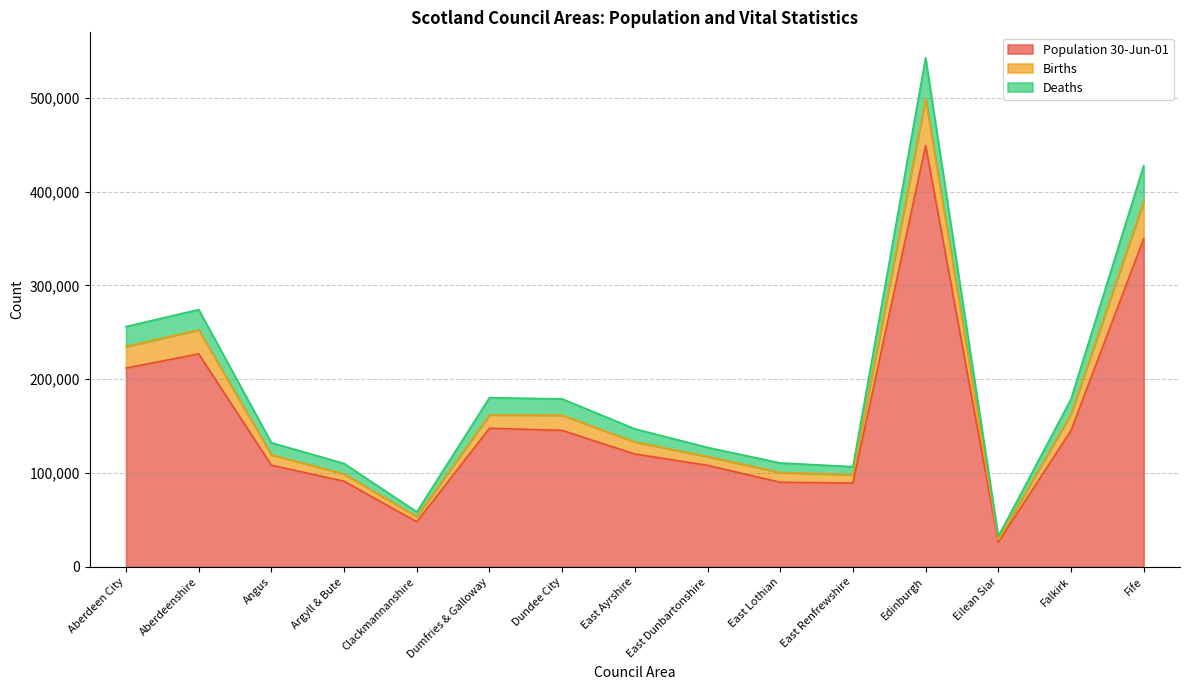

The Births series shows 251128 at Falkirk. True or false?

False